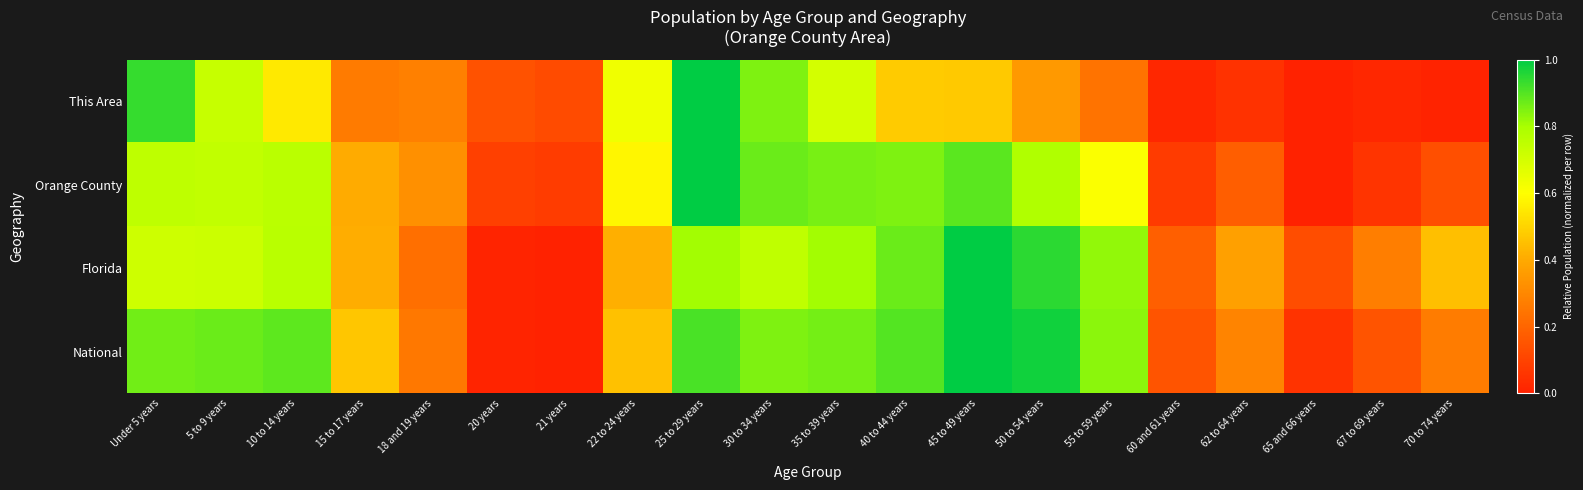

Reading left to right, list all the values displayed in this chart.

This Area: Under 5 years=0.9	5 to 9 years=0.7	10 to 14 years=0.5	15 to 17 years=0.3	18 and 19 years=0.3	20 years=0.1	21 years=0.1	22 to 24 years=0.6	25 to 29 years=1.0	30 to 34 years=0.8	35 to 39 years=0.7	40 to 44 years=0.5	45 to 49 years=0.5	50 to 54 years=0.4	55 to 59 years=0.2	60 and 61 years=0.0	62 to 64 years=0.1	65 and 66 years=0.0	67 to 69 years=0.0	70 to 74 years=0.0
Orange County: Under 5 years=0.8	5 to 9 years=0.7	10 to 14 years=0.8	15 to 17 years=0.4	18 and 19 years=0.3	20 years=0.1	21 years=0.1	22 to 24 years=0.6	25 to 29 years=1.0	30 to 34 years=0.9	35 to 39 years=0.9	40 to 44 years=0.9	45 to 49 years=0.9	50 to 54 years=0.8	55 to 59 years=0.6	60 and 61 years=0.1	62 to 64 years=0.2	65 and 66 years=0.0	67 to 69 years=0.1	70 to 74 years=0.1
Florida: Under 5 years=0.7	5 to 9 years=0.7	10 to 14 years=0.8	15 to 17 years=0.4	18 and 19 years=0.2	20 years=0.0	21 years=0.0	22 to 24 years=0.4	25 to 29 years=0.8	30 to 34 years=0.7	35 to 39 years=0.8	40 to 44 years=0.9	45 to 49 years=1.0	50 to 54 years=0.9	55 to 59 years=0.8	60 and 61 years=0.2	62 to 64 years=0.4	65 and 66 years=0.1	67 to 69 years=0.3	70 to 74 years=0.5
National: Under 5 years=0.9	5 to 9 years=0.9	10 to 14 years=0.9	15 to 17 years=0.5	18 and 19 years=0.3	20 years=0.0	21 years=0.0	22 to 24 years=0.5	25 to 29 years=0.9	30 to 34 years=0.9	35 to 39 years=0.9	40 to 44 years=0.9	45 to 49 years=1.0	50 to 54 years=1.0	55 to 59 years=0.8	60 and 61 years=0.2	62 to 64 years=0.3	65 and 66 years=0.1	67 to 69 years=0.2	70 to 74 years=0.3